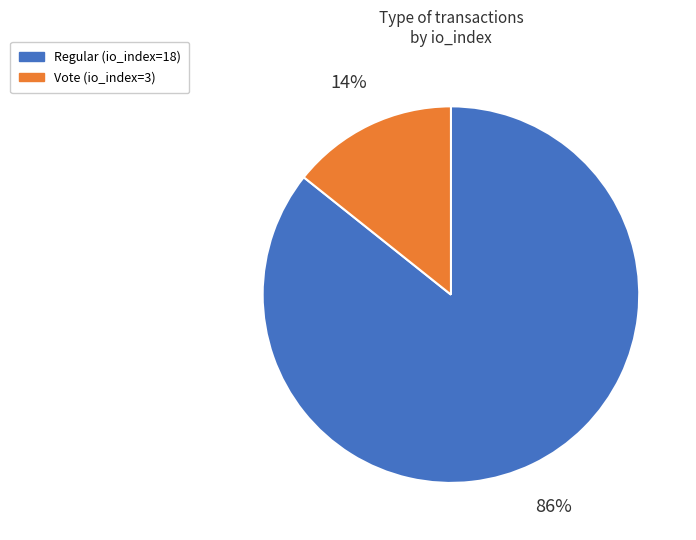

Count the number of slices in the pie.

2